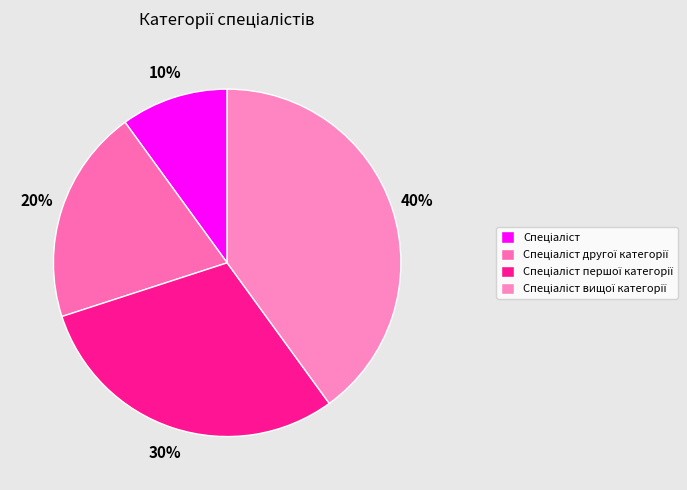

Rank the categories by value from highest to lowest.

Спеціаліст вищої категорії, Спеціаліст першої категорії, Спеціаліст другої категорії, Спеціаліст